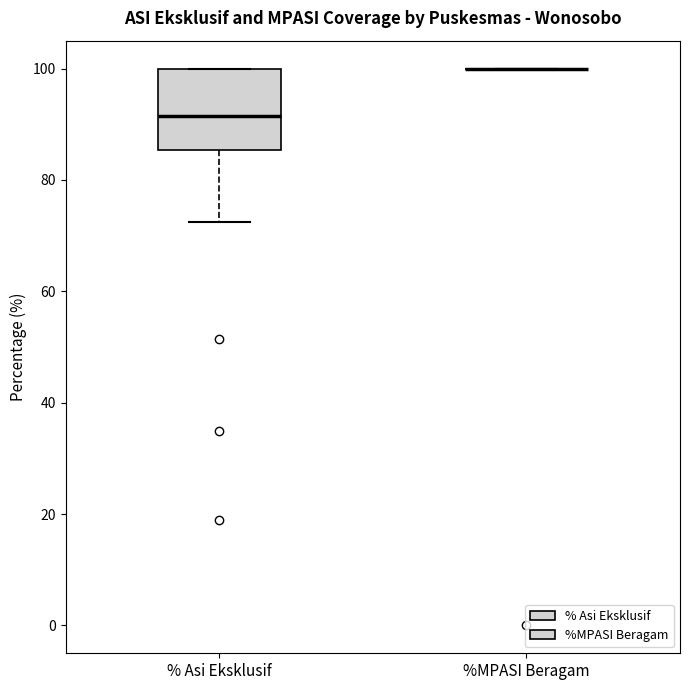

Reading left to right, transcribe this box plot: for each box, give where its median line is, the range the box spans, and where its two whiskers end, as read against the y-axis. The values are not printed on the chart, so give them approximately, as read against the axis.

% Asi Eksklusif: median 92, box 86 to 100, whiskers 72 to 100
%MPASI Beragam: box collapsed to a line at 100, whiskers 100 to 100